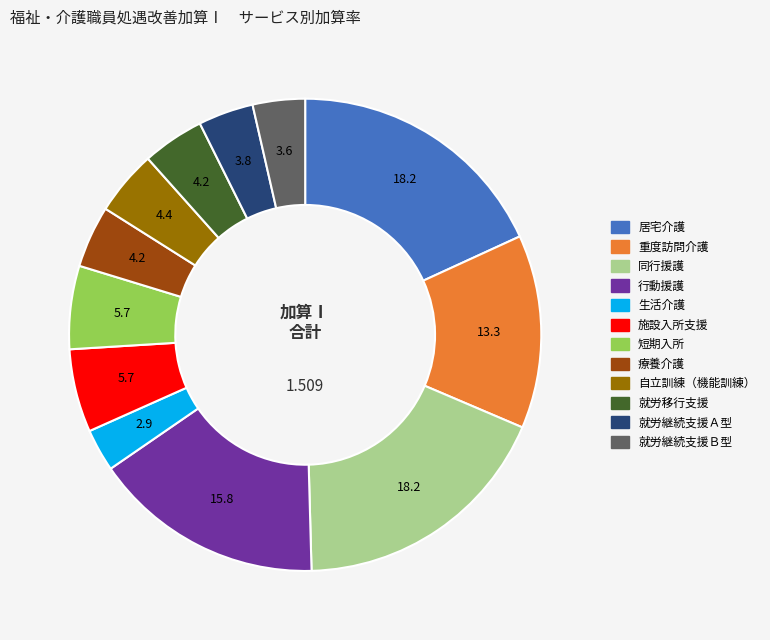

Is 重度訪問介護 the majority of the pie?

No